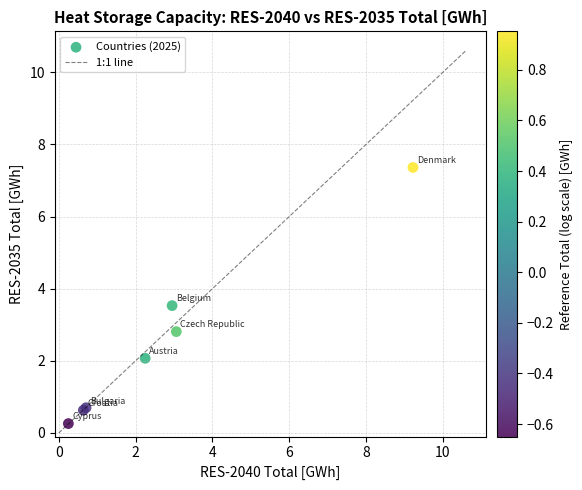

What Y value in the scatter plot is closest to 3?

2.8